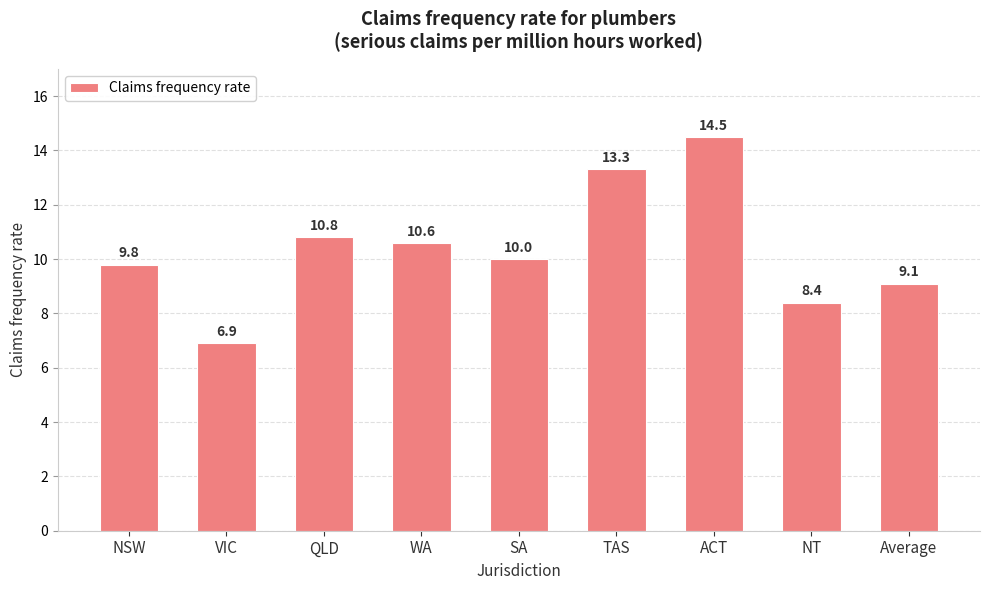

Where is the data nearest to the value 10?

SA